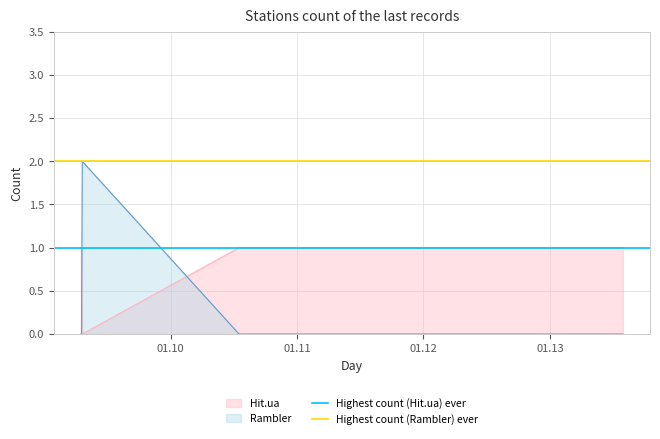

After their last crossing, which series has the higher values: Hit.ua or Rambler?

Hit.ua